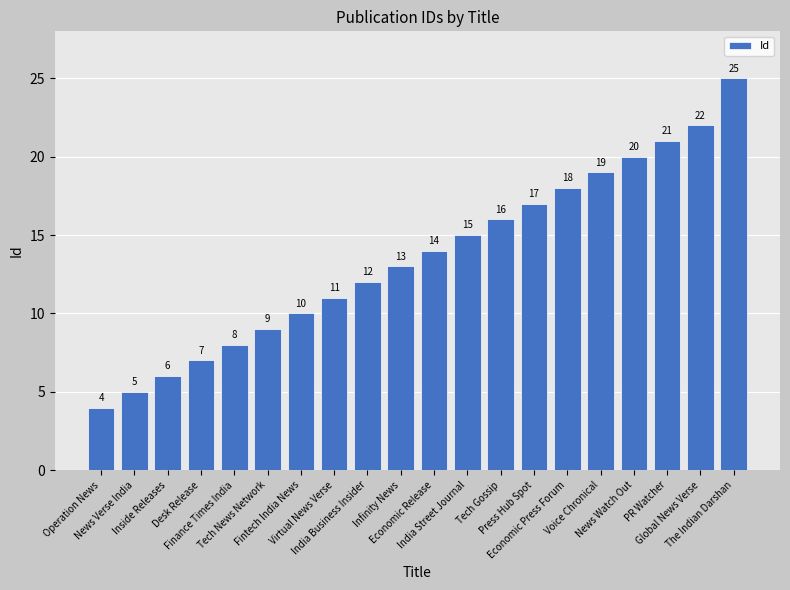

What is the sum of all values?

272